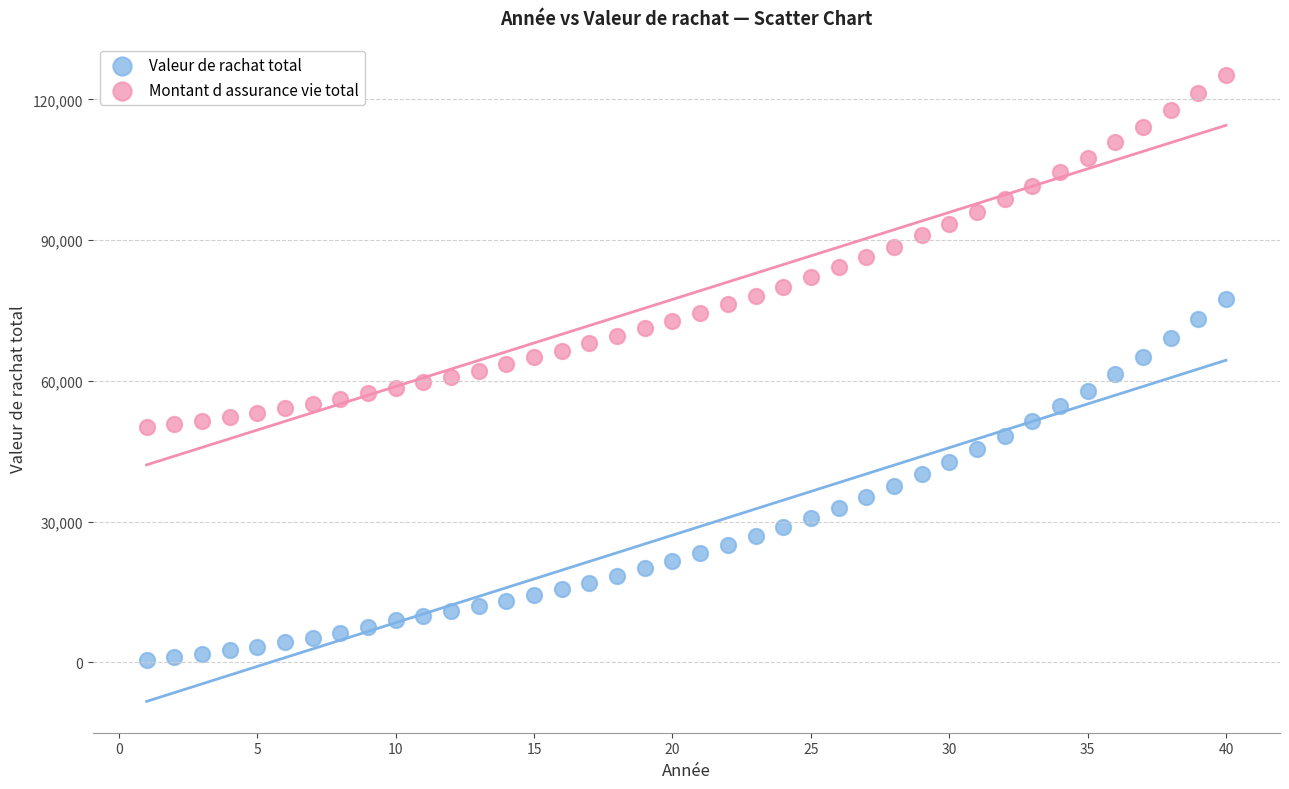

What are all the series names shown in the legend?

Valeur de rachat total, Montant d assurance vie total